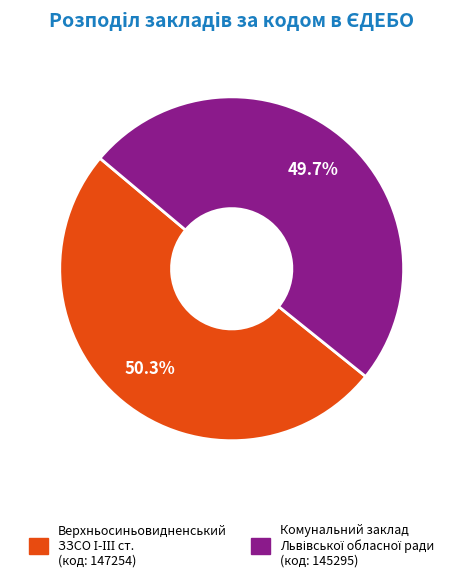

Does any single category account for the majority?

Yes